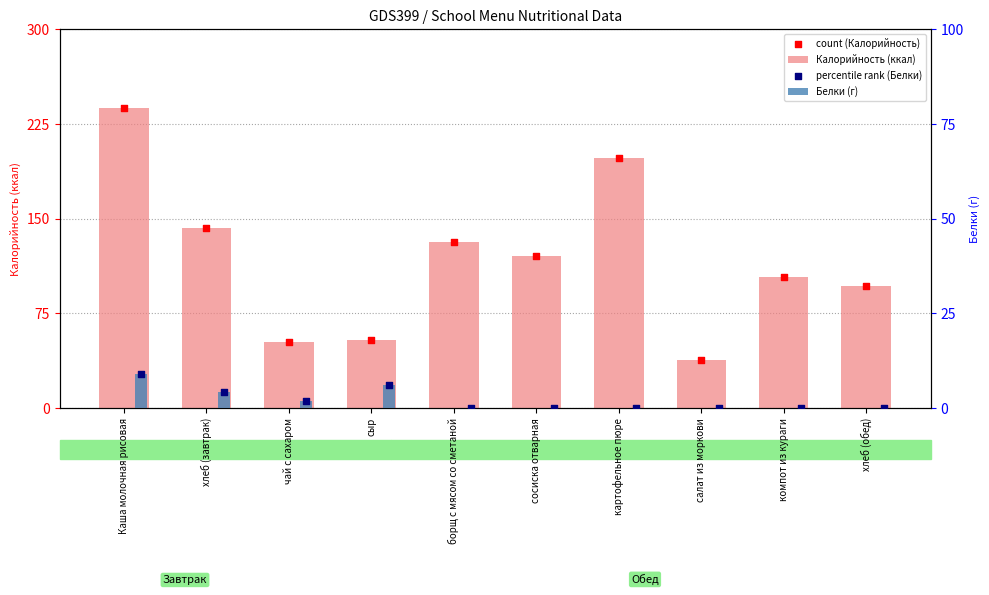

Which series has the largest Y range (max minus min)?

Калорийность (ккал)